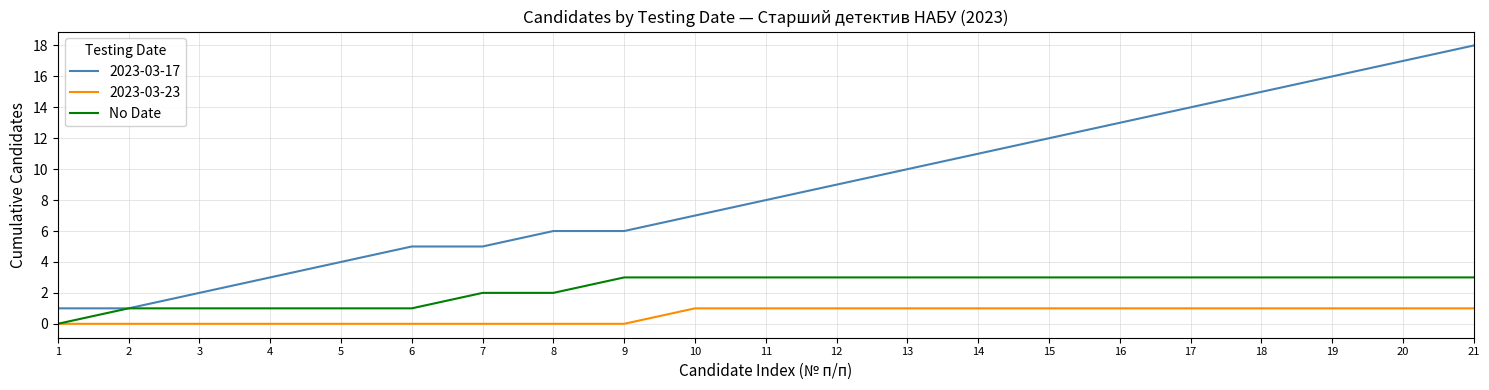

True or false: 2023-03-23 and 2023-03-17 intersect in this chart.

False